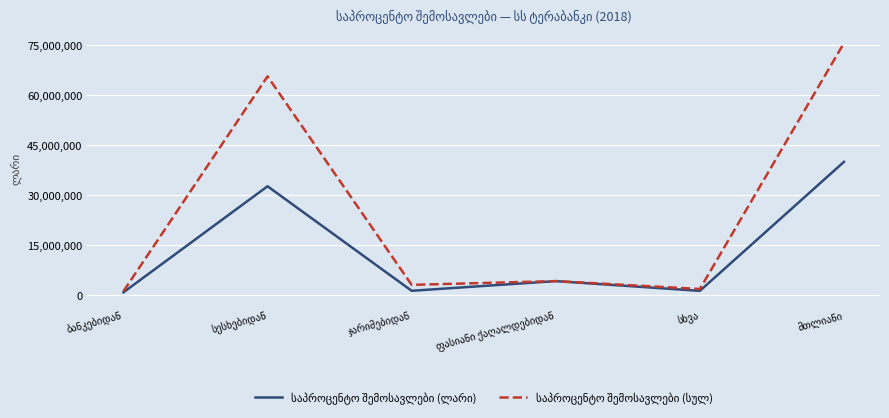

What is the maximum value shown in the chart?

75642984.9